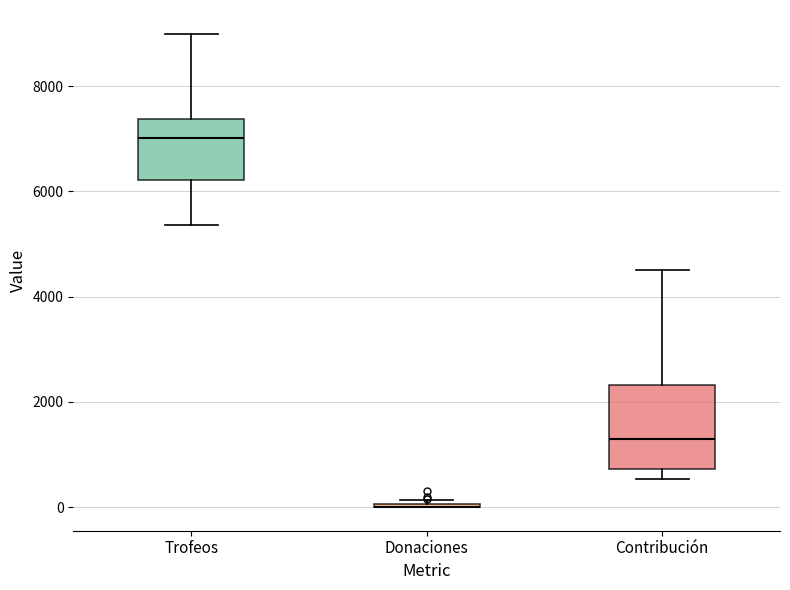

Comparing the boxes themselves (not the whiskers), which one is the tallest?

Contribución